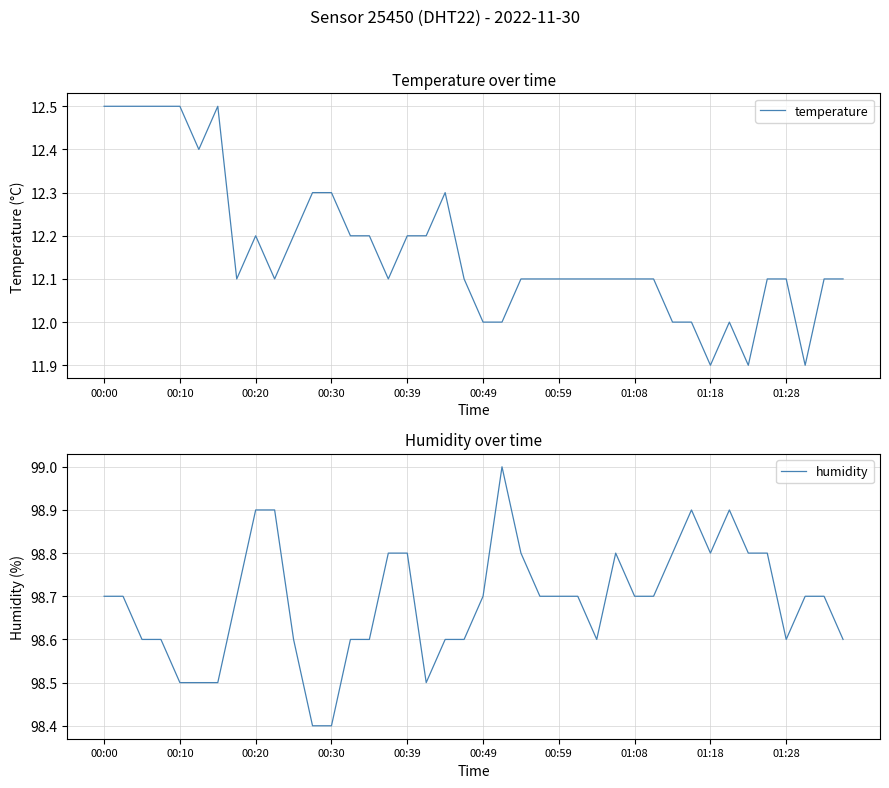

At how many categories does at least one series exceed 52?

40